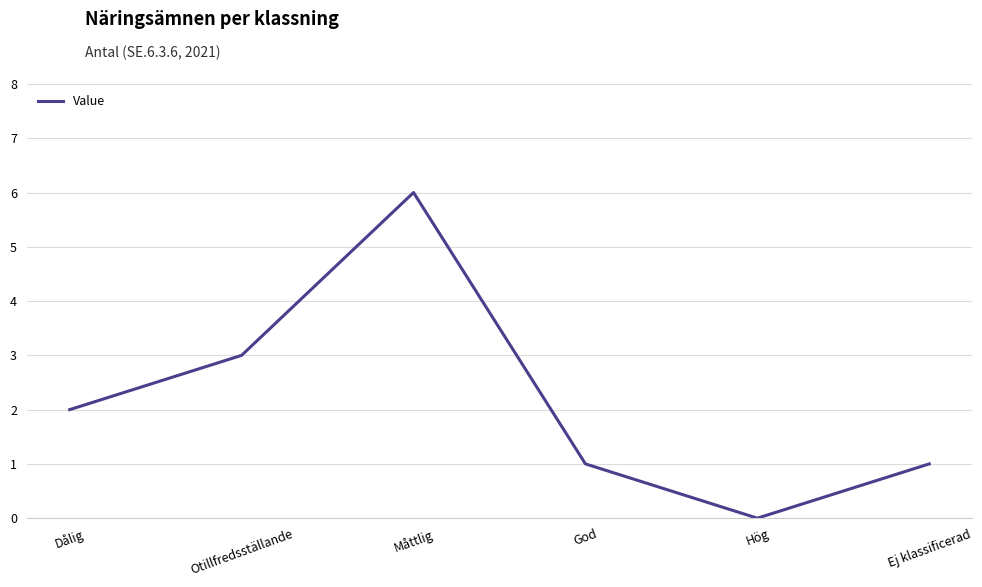

How many categories are shown in the chart?

6